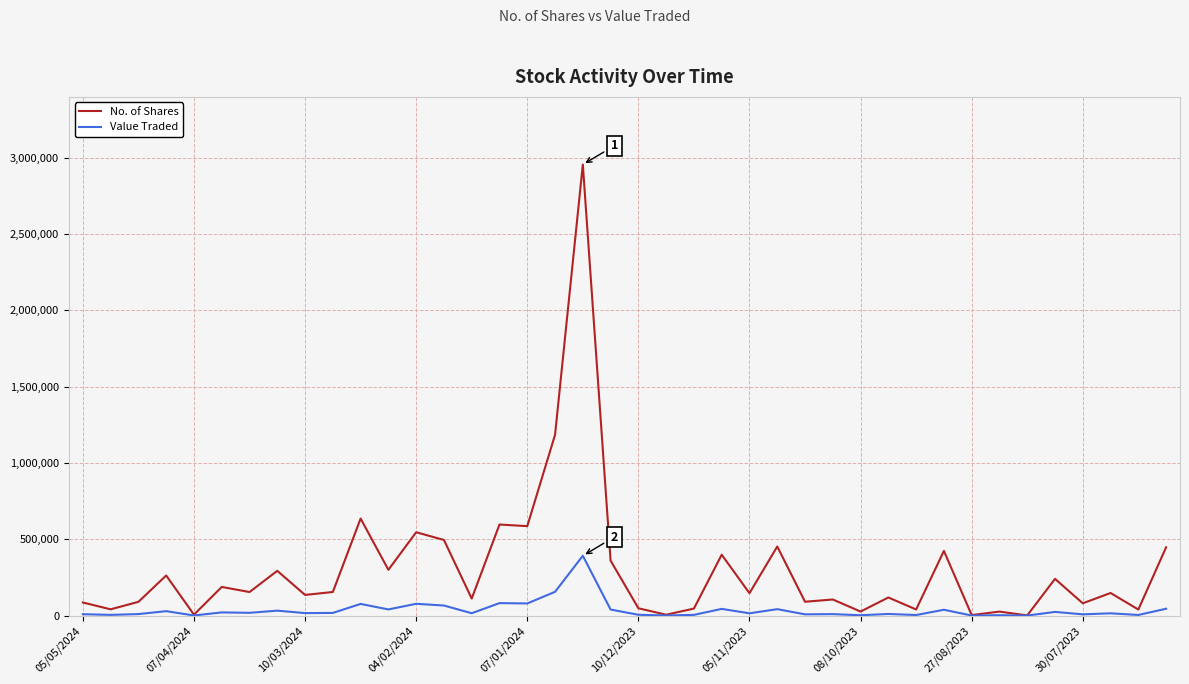

Rank the series by their maximum value, from lowest to highest.

Value Traded, No. of Shares